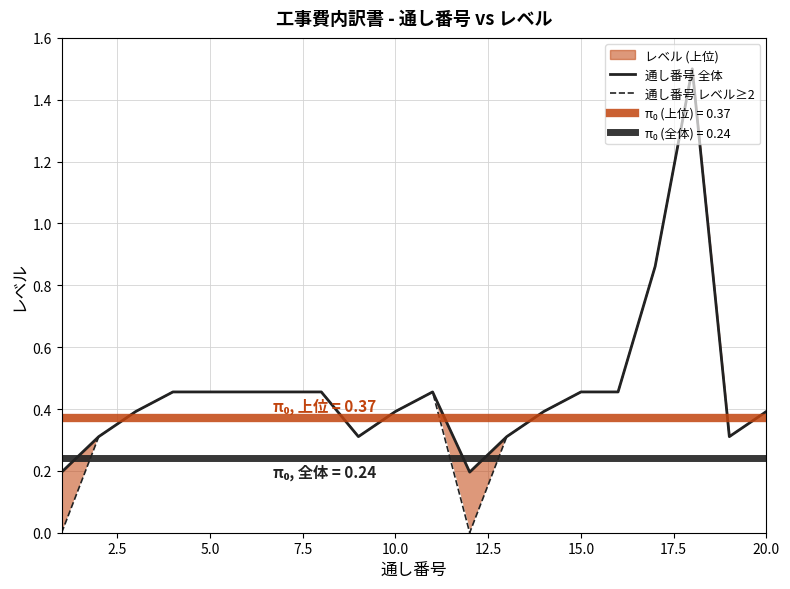

Between 2.5 and 15.0, which series saw the biggest shift?

通し番号 全体